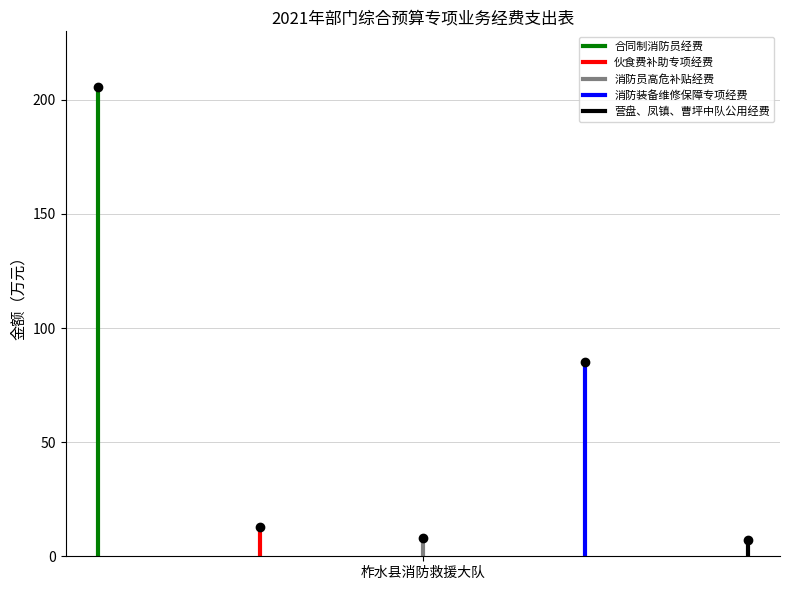

Which category has the lowest value in the 消防员高危补贴经费 series?

柞水县消防救援大队